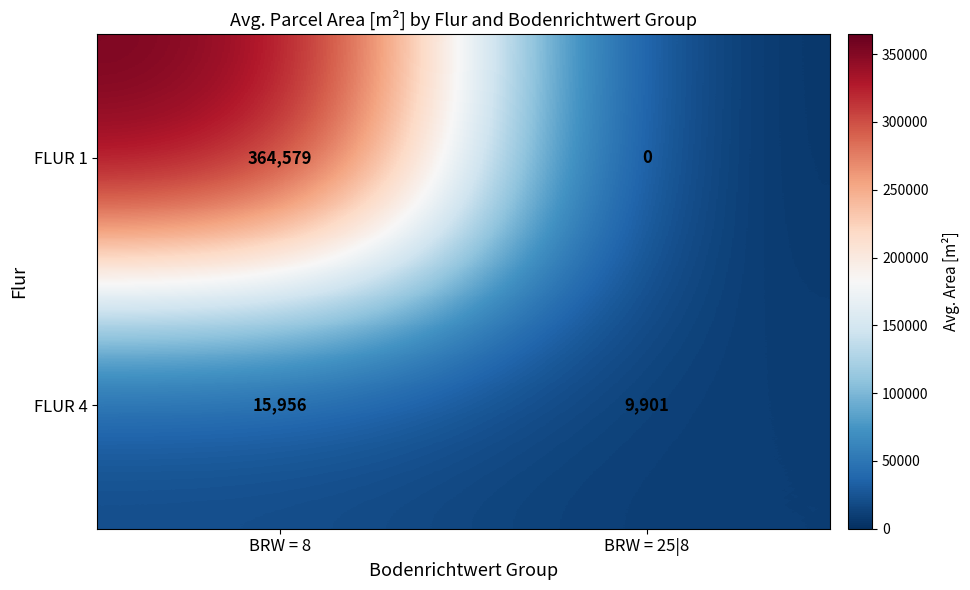

The FLUR 4 series shows 9050 at BRW = 8. True or false?

False